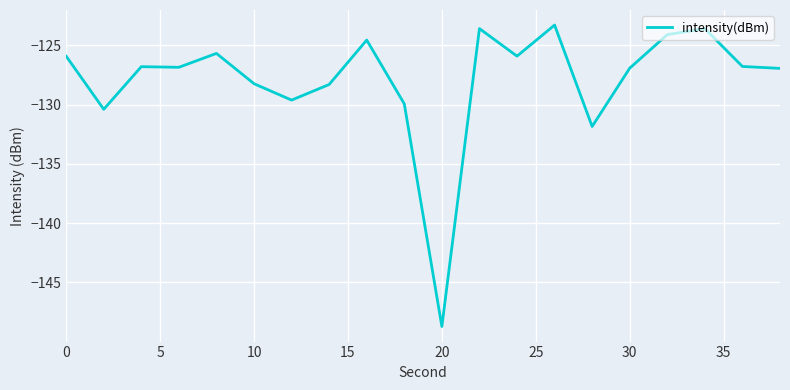

What is the minimum value shown in the chart?

-148.7